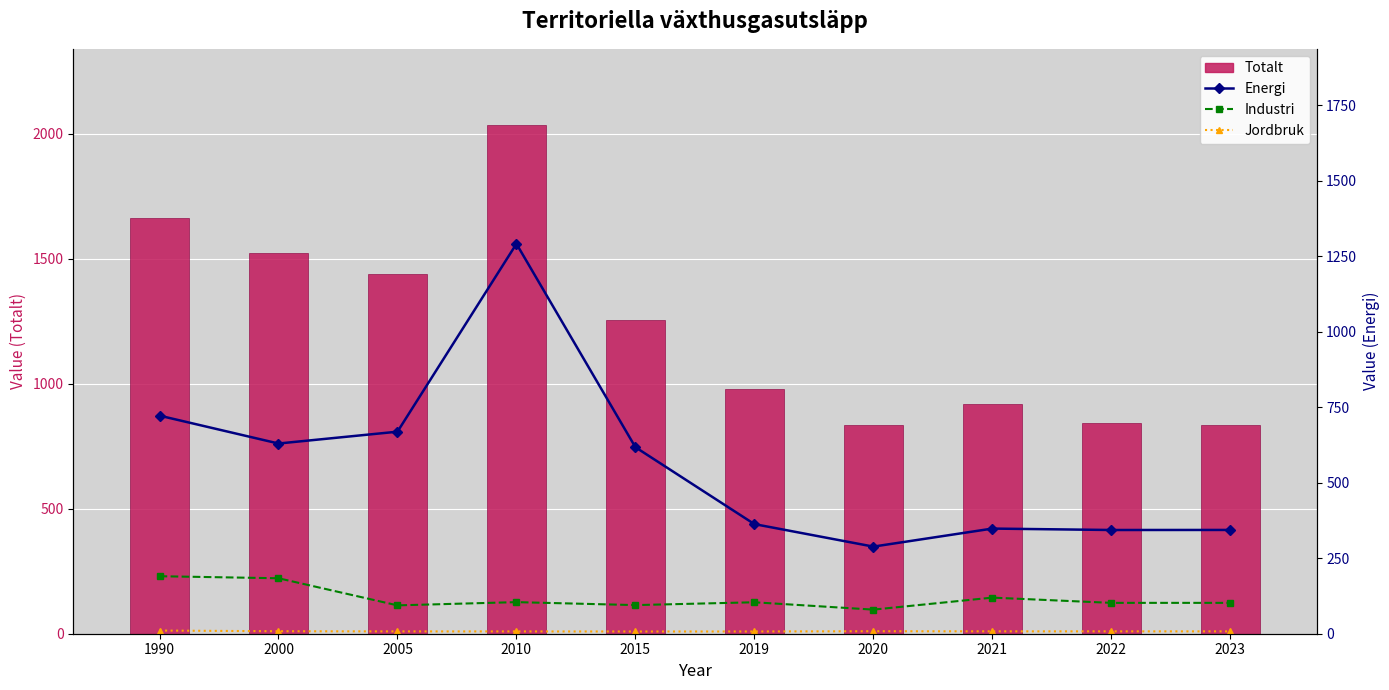

The Totalt series shows 353.4 at 2022. True or false?

False